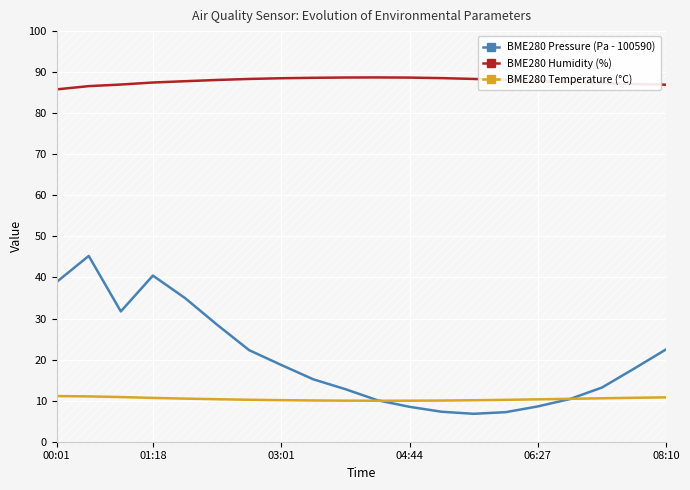

What is the value of the BME280 Humidity (%) point at the 19th from the left?

87.1